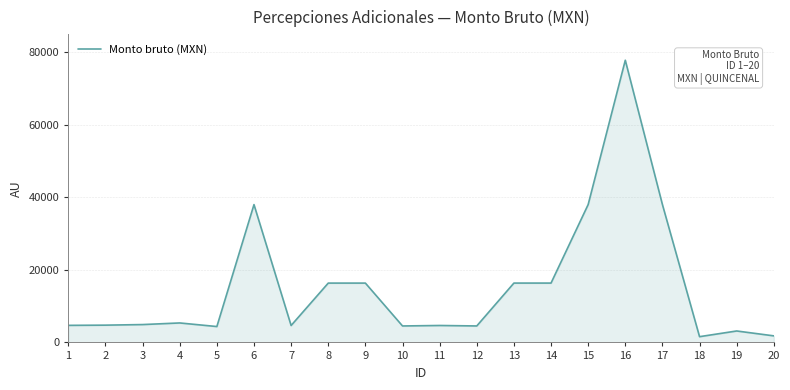

Which has a higher value, 17 or 11?

17